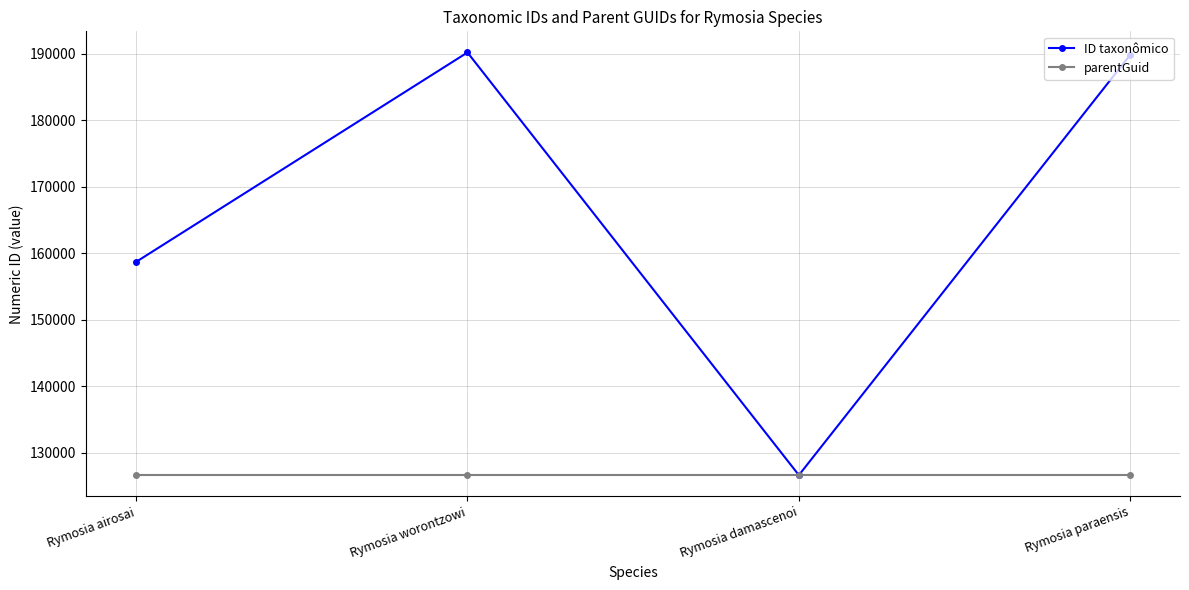

What is the smallest value displayed?

126645